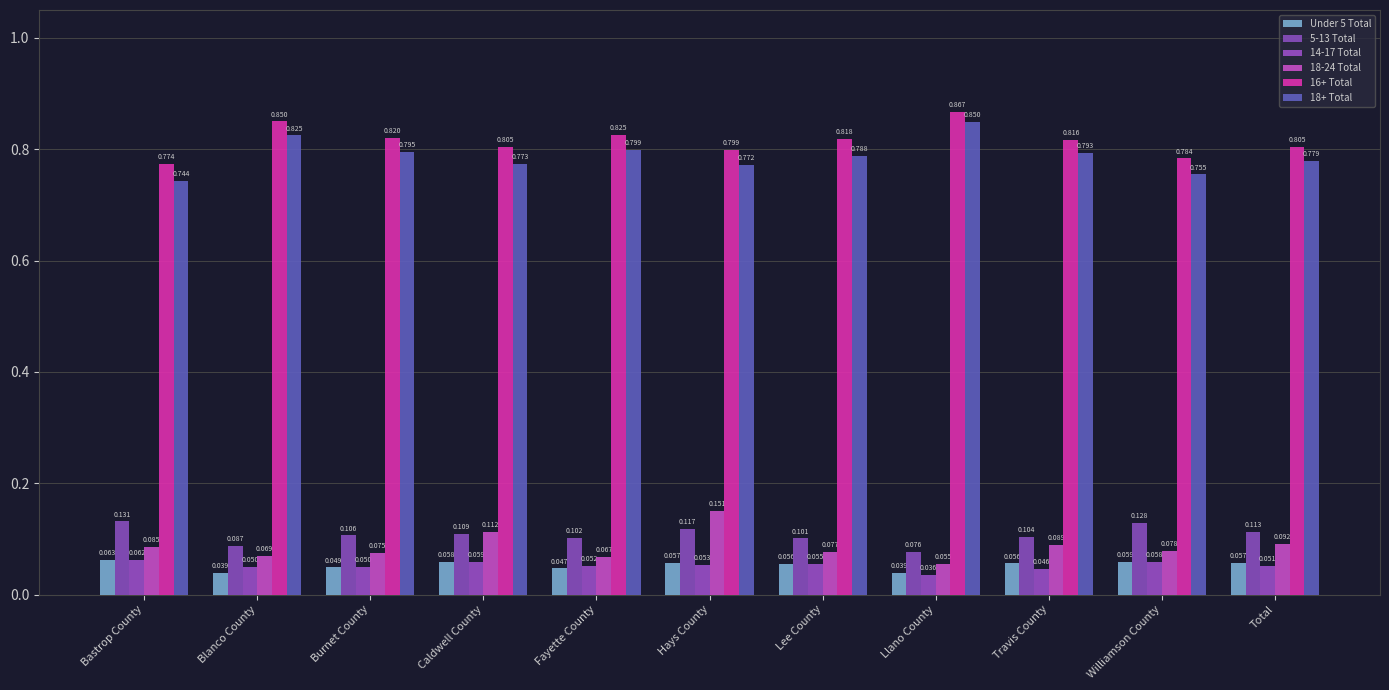

What is the total value across all series at Caldwell County?

1.9